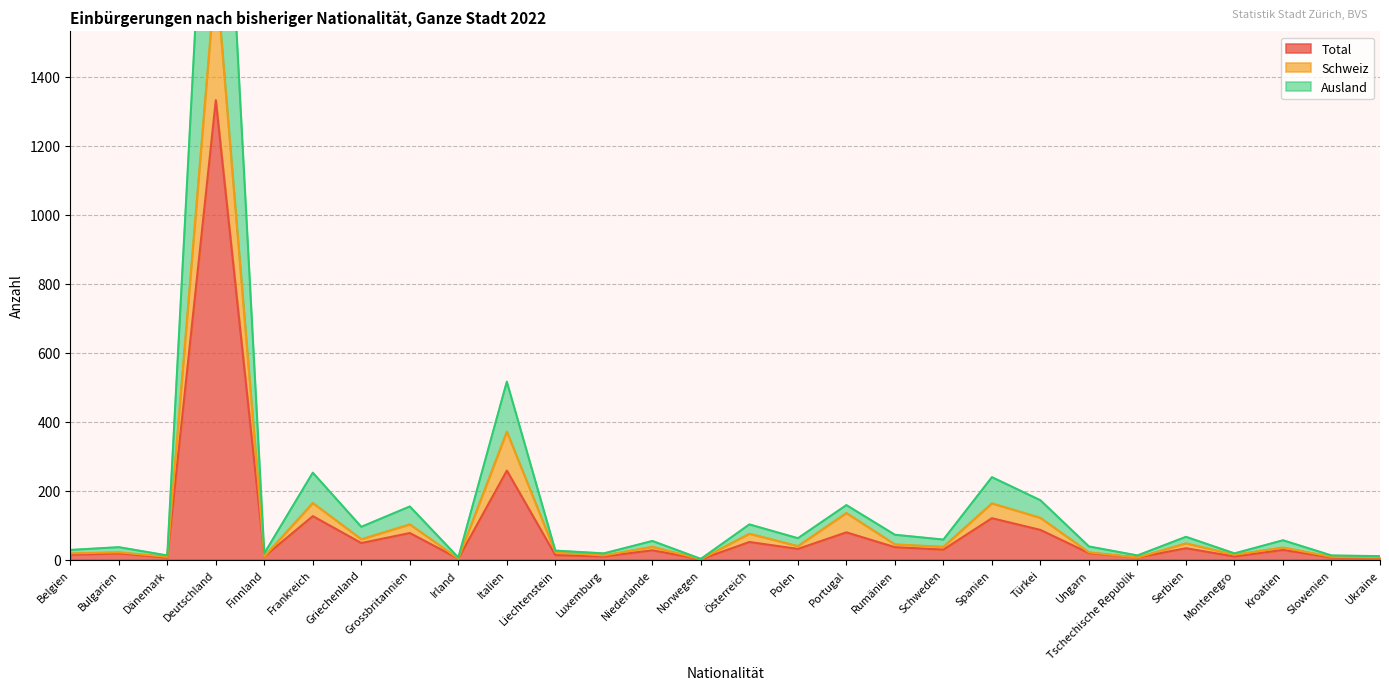

The Total series shows 10 at Kroatien. True or false?

False